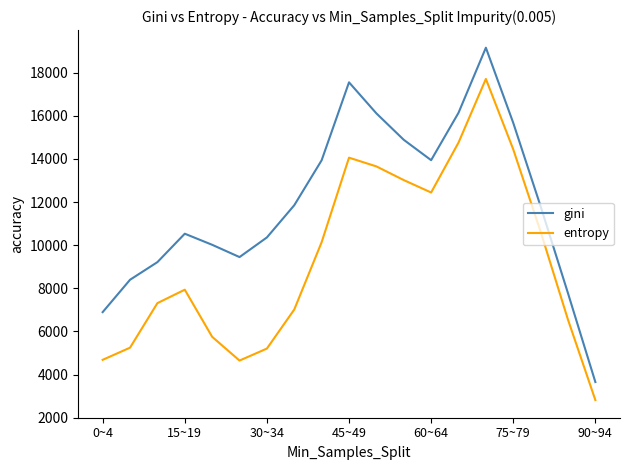

In entropy, how many points are lower than both neighbors (excluding endpoints)?

2